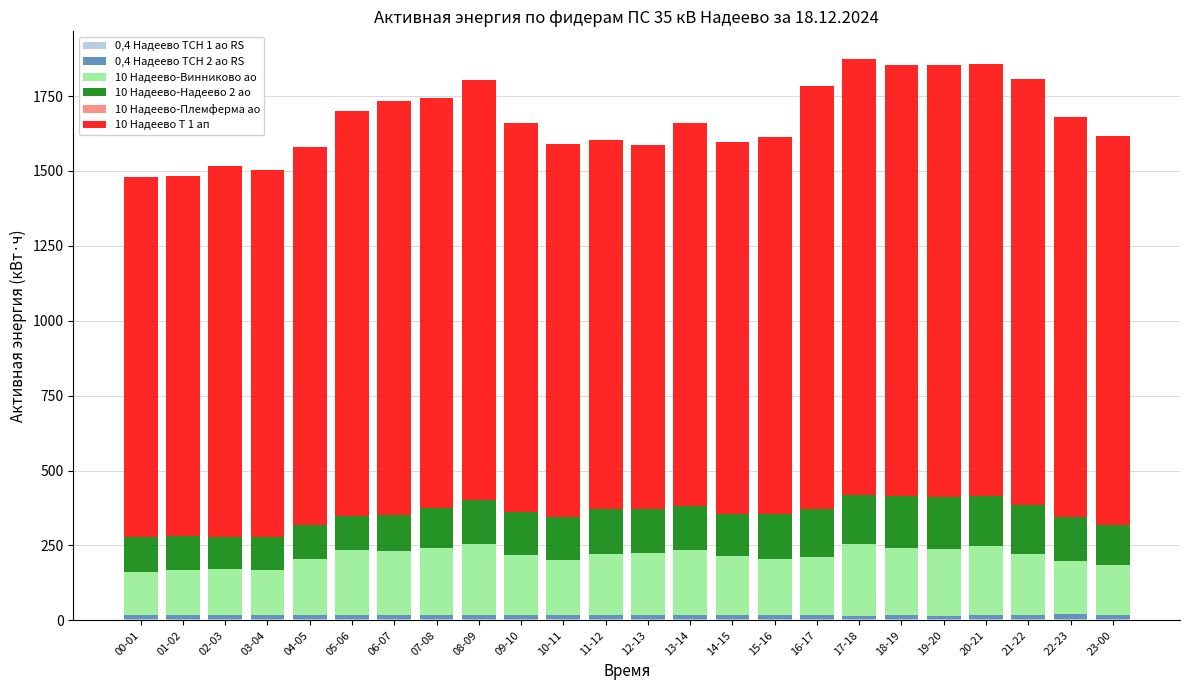

How many data points does each series have?

24